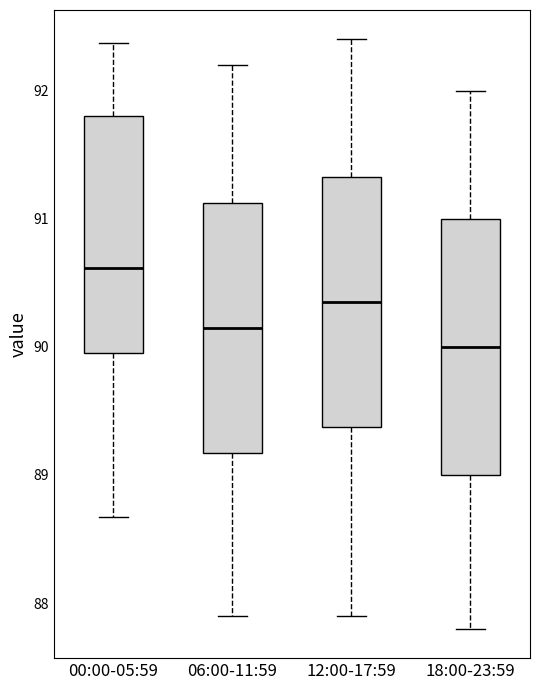

Reading left to right, read every box against the y-axis: the position of its median line, the range the box covers, and the ends of its whiskers. The values are not printed on the chart, so give them approximately, as read against the axis.

00:00-05:59: median 90.6, box 90.0 to 91.8, whiskers 88.7 to 92.4
06:00-11:59: median 90.2, box 89.2 to 91.1, whiskers 87.9 to 92.2
12:00-17:59: median 90.4, box 89.4 to 91.3, whiskers 87.9 to 92.4
18:00-23:59: median 90.0, box 89.0 to 91.0, whiskers 87.8 to 92.0